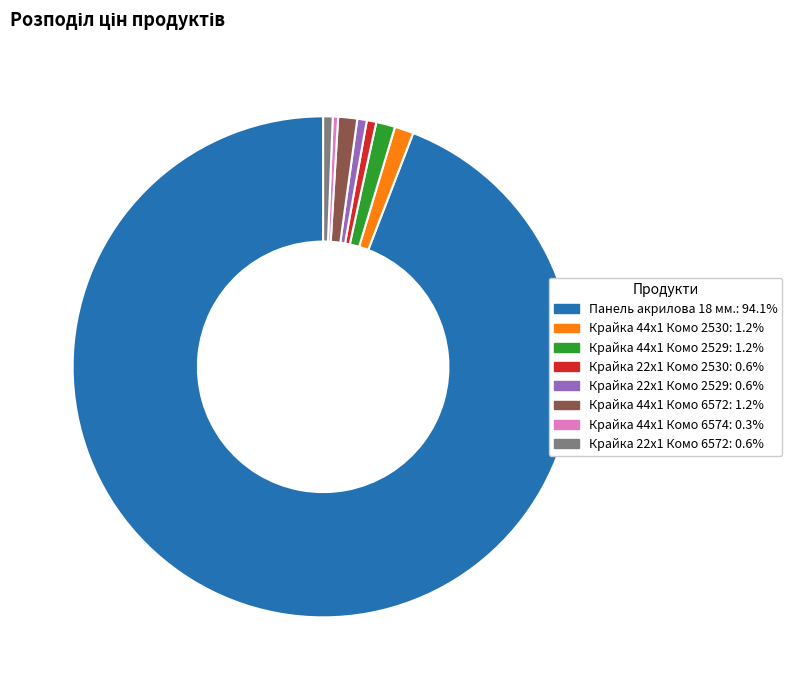

Does any single category account for the majority?

Yes